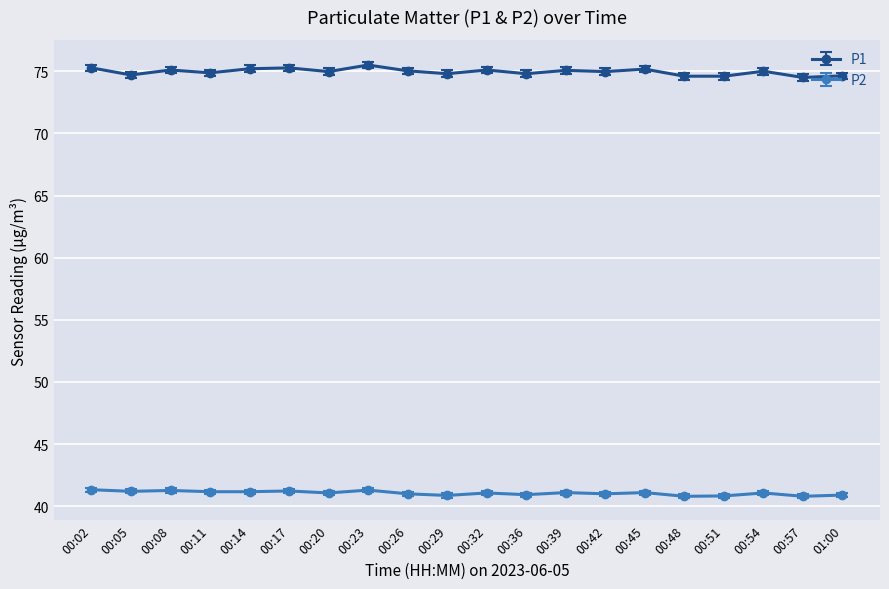

True or false: P1 has more than 0 points higher than both neighbors.

True